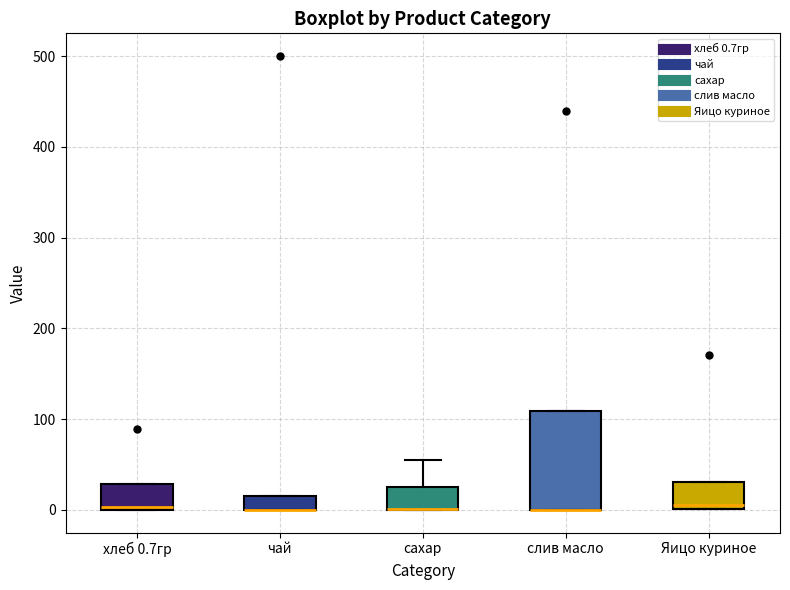

Which box is the tallest, from its lower edge to its upper edge?

слив масло